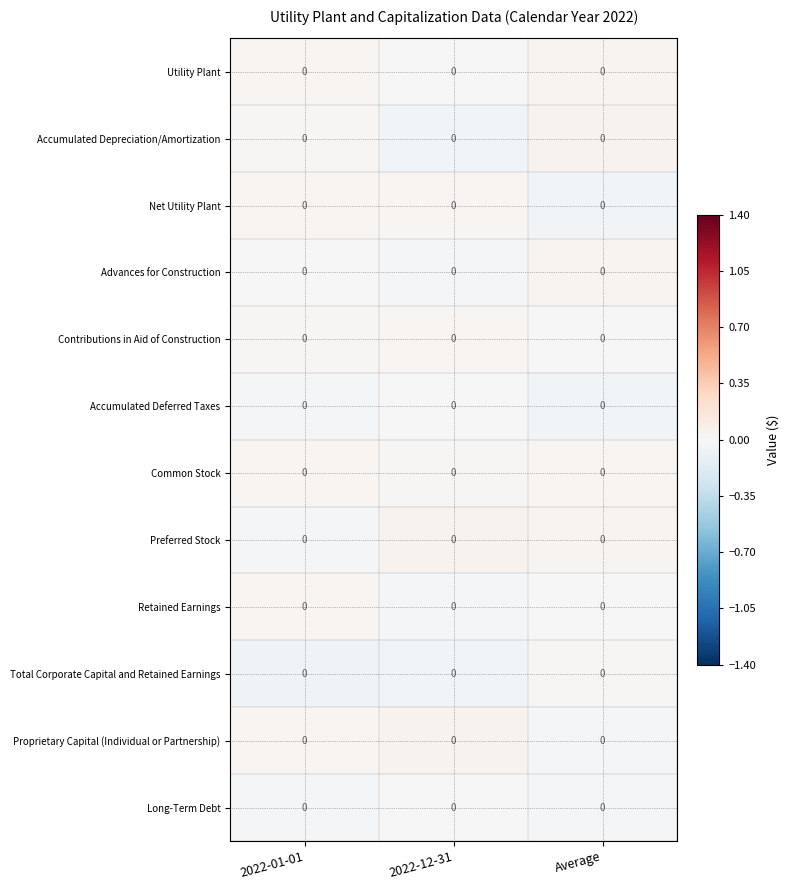

Reading left to right, list all the values displayed in this chart.

Utility Plant: 2022-01-01=0.0	2022-12-31=0.0	Average=0.0
Accumulated Depreciation/Amortization: 2022-01-01=0.0	2022-12-31=0.0	Average=0.0
Net Utility Plant: 2022-01-01=0.0	2022-12-31=0.0	Average=0.0
Advances for Construction: 2022-01-01=0.0	2022-12-31=0.0	Average=0.0
Contributions in Aid of Construction: 2022-01-01=0.0	2022-12-31=0.0	Average=0.0
Accumulated Deferred Taxes: 2022-01-01=0.0	2022-12-31=0.0	Average=0.0
Common Stock: 2022-01-01=0.0	2022-12-31=0.0	Average=0.0
Preferred Stock: 2022-01-01=0.0	2022-12-31=0.0	Average=0.0
Retained Earnings: 2022-01-01=0.0	2022-12-31=0.0	Average=0.0
Total Corporate Capital and Retained Earnings: 2022-01-01=0.0	2022-12-31=0.0	Average=0.0
Proprietary Capital (Individual or Partnership): 2022-01-01=0.0	2022-12-31=0.0	Average=0.0
Long-Term Debt: 2022-01-01=0.0	2022-12-31=0.0	Average=0.0